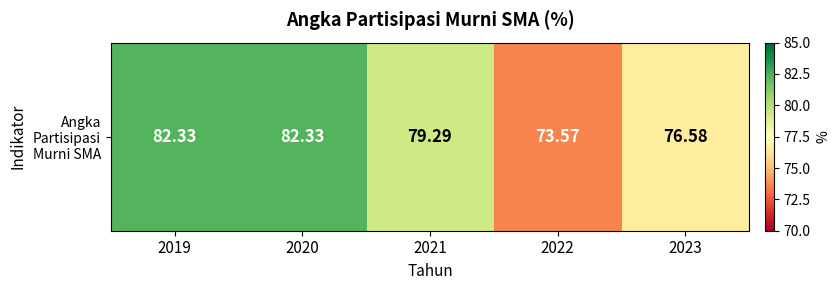

How many series are shown in this chart?

1